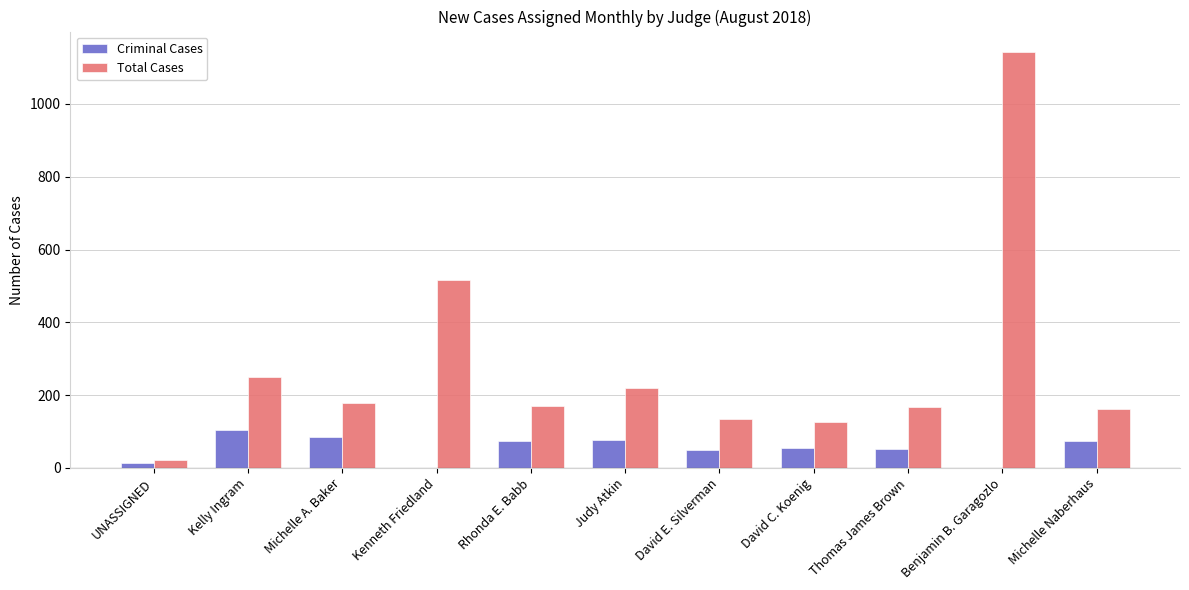

Is it true that Total Cases equals 476 at Benjamin B. Garagozlo?

False